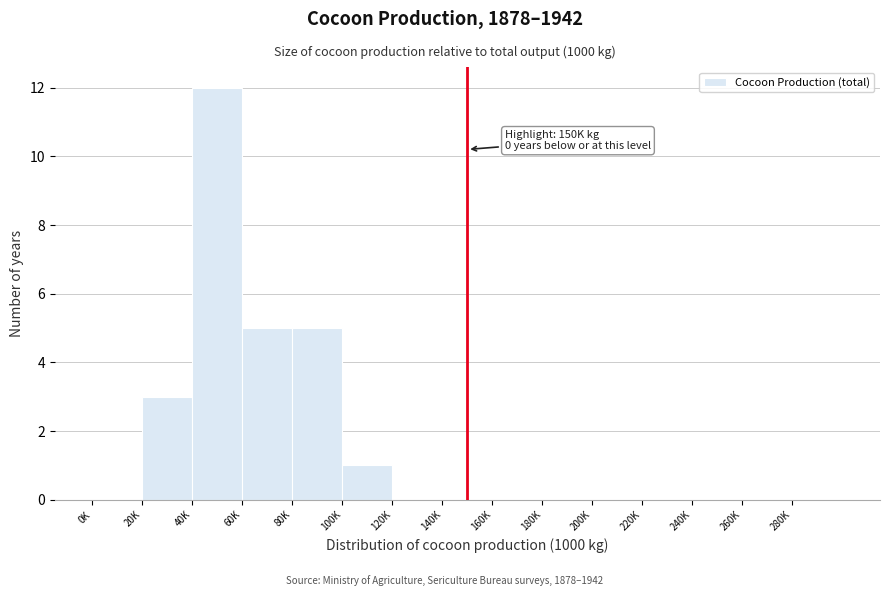

Reading left to right, transcribe all the data shown in this chart.

0K=0	20K=3	40K=12	60K=5	80K=5	100K=1	120K=0	140K=0	160K=0	180K=0	200K=0	220K=0	240K=0	260K=0	280K=0